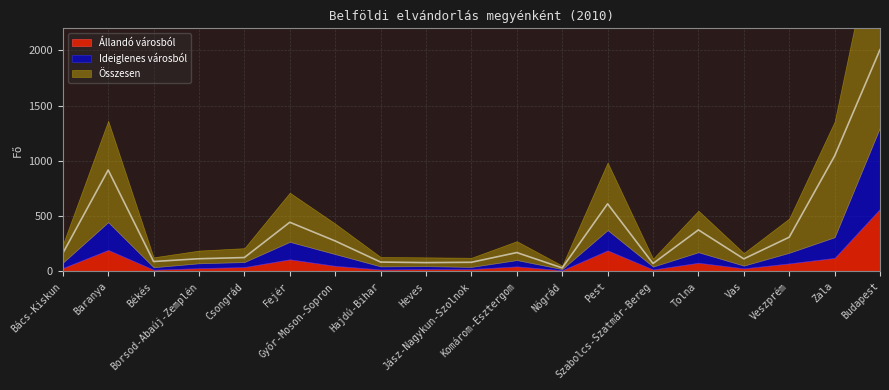

Count the number of categories in the chart.

19